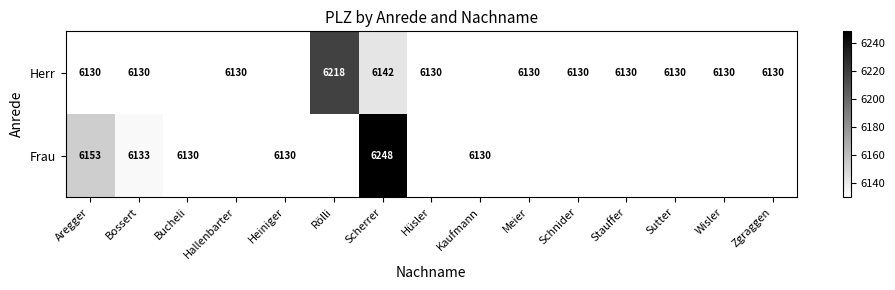

Is the value of Frau at Heiniger greater than the value of Herr at Scherrer?

No